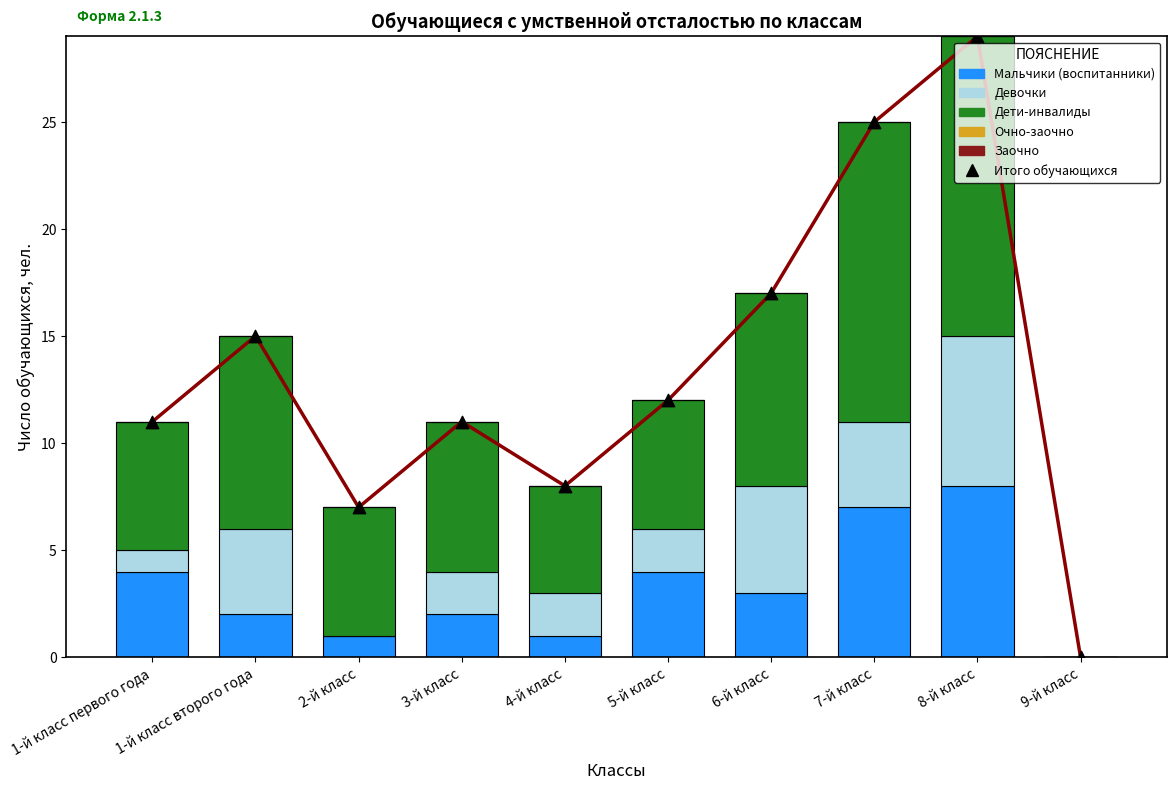

What is the total value across all series at 6-й класс?

34